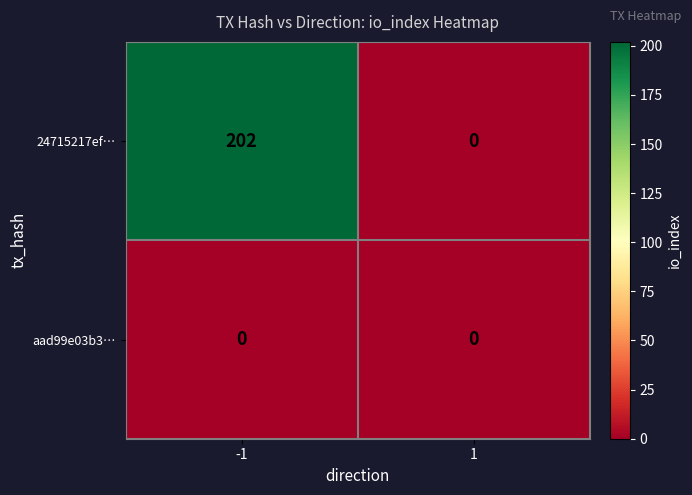

List the series in order of their peak value, lowest first.

aad99e03b3…, 24715217ef…